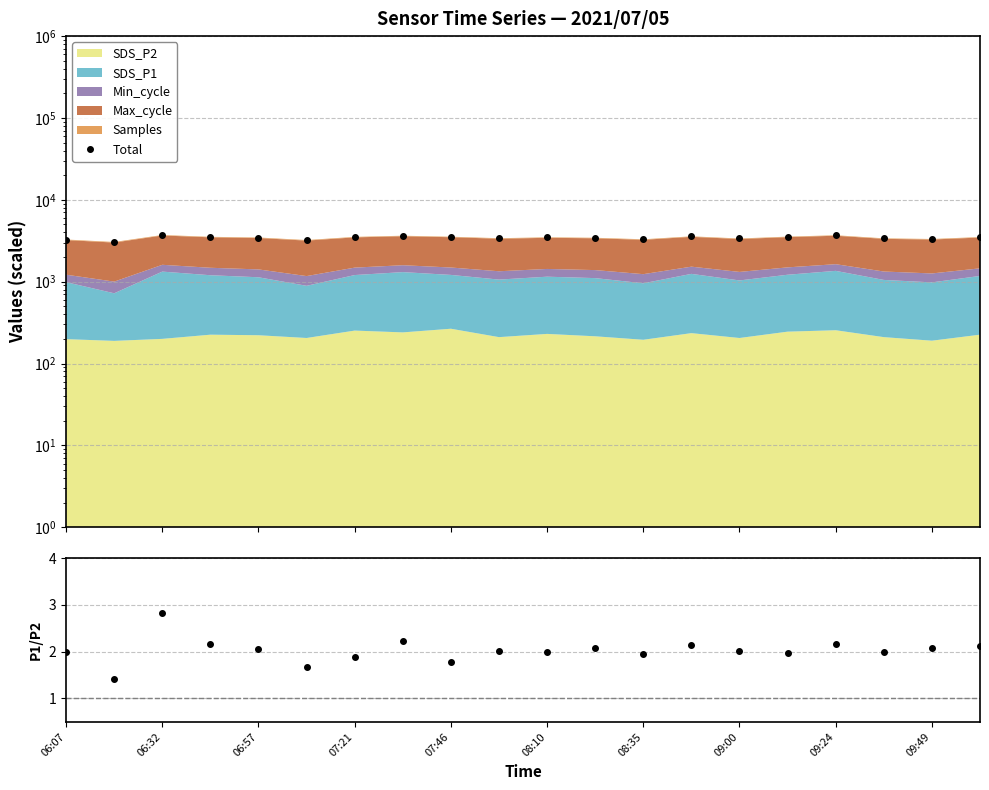

At how many categories does at least one series exceed 399?

20